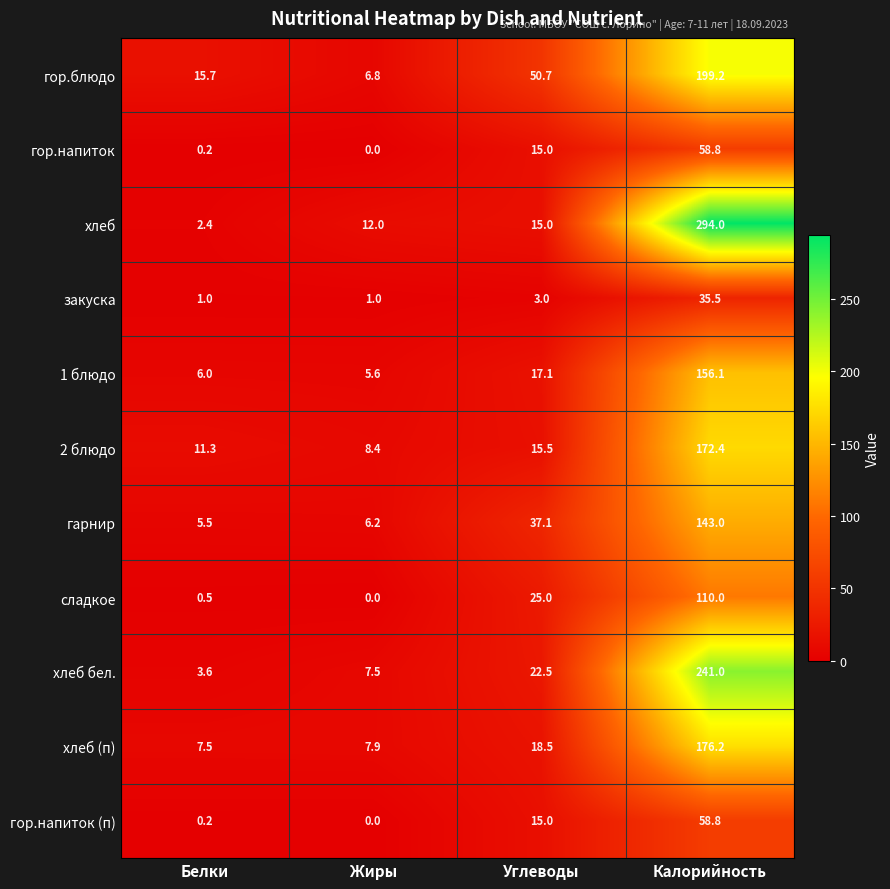

How many data points does each series have?

4